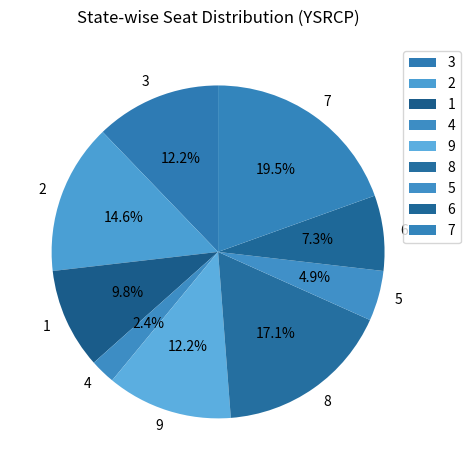

What percentage do 1 and 2 together represent?

24.4%